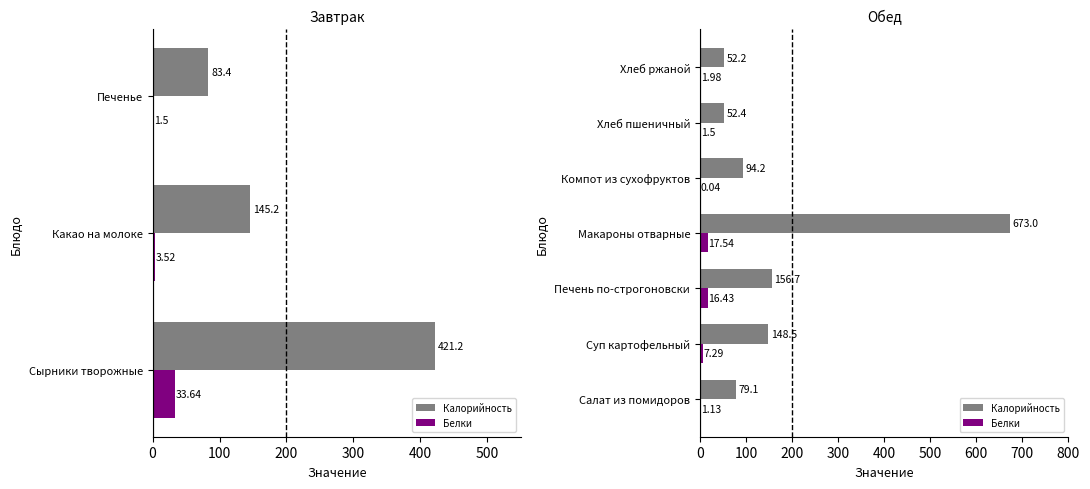

How many bars are there in each group?

2